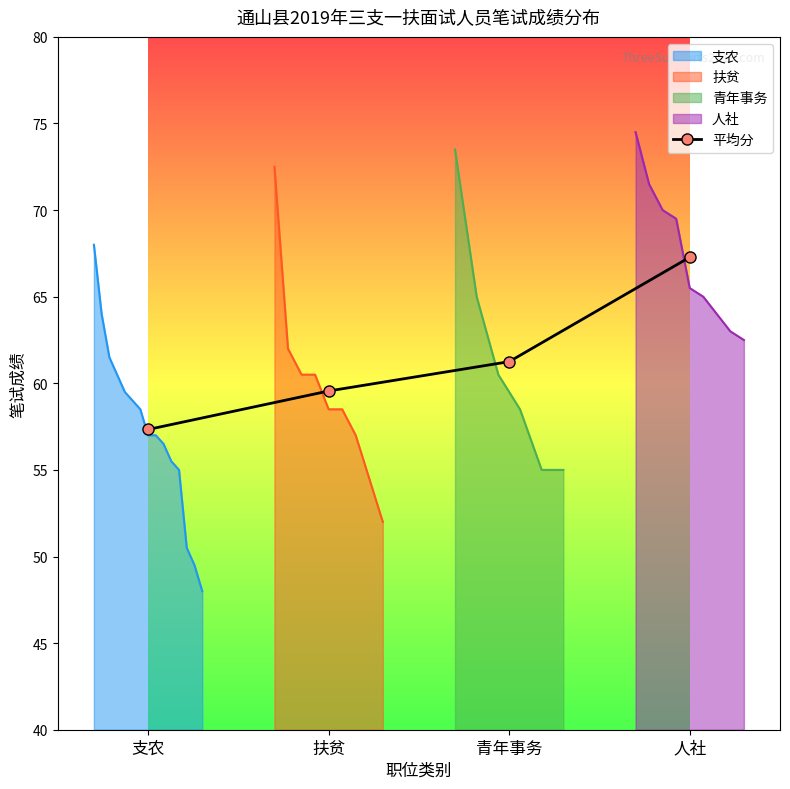

What is the difference between the second highest and second lowest values?

1.7